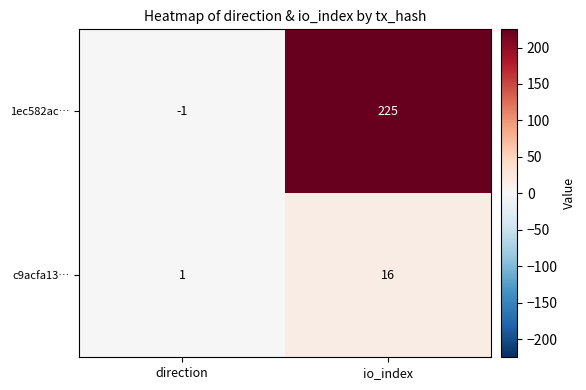

What is the greatest value displayed?

225